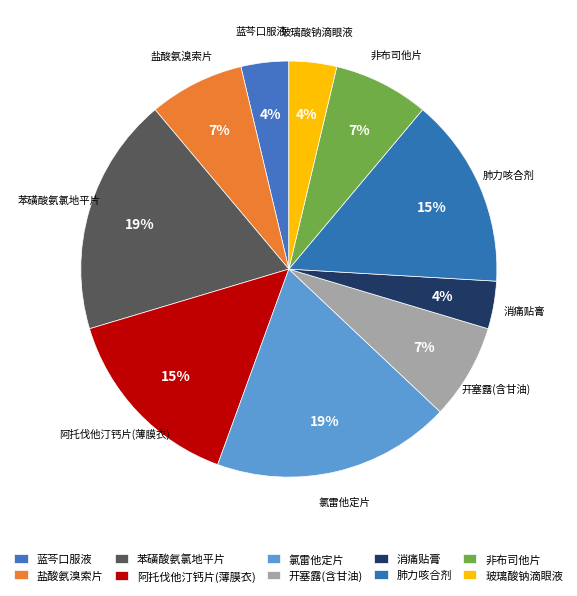

Is it true that 阿托伐他汀钙片(薄膜衣) is 9% of the pie?

False